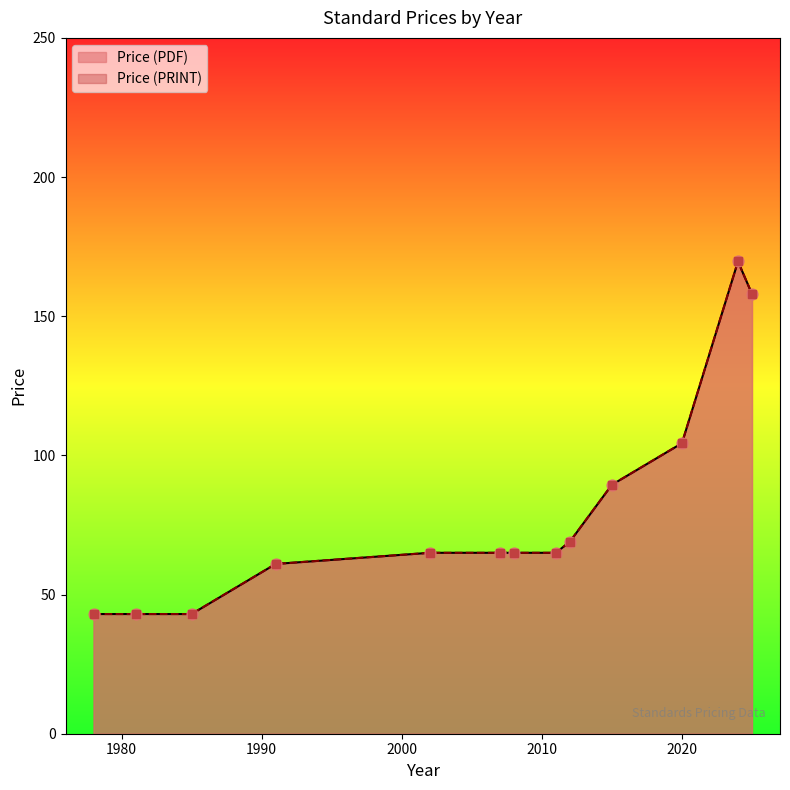

What are all the series names shown in the legend?

Price (PDF), Price (PRINT)